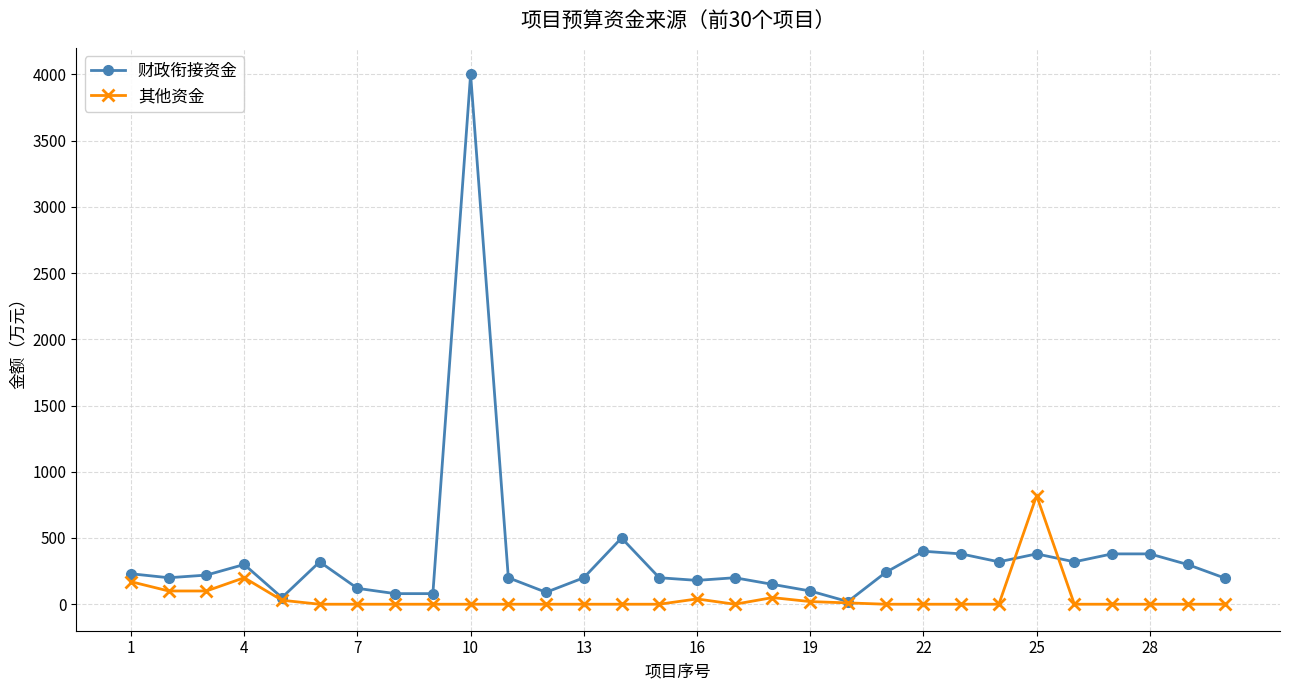

Which series has the widest spread of values?

财政衔接资金